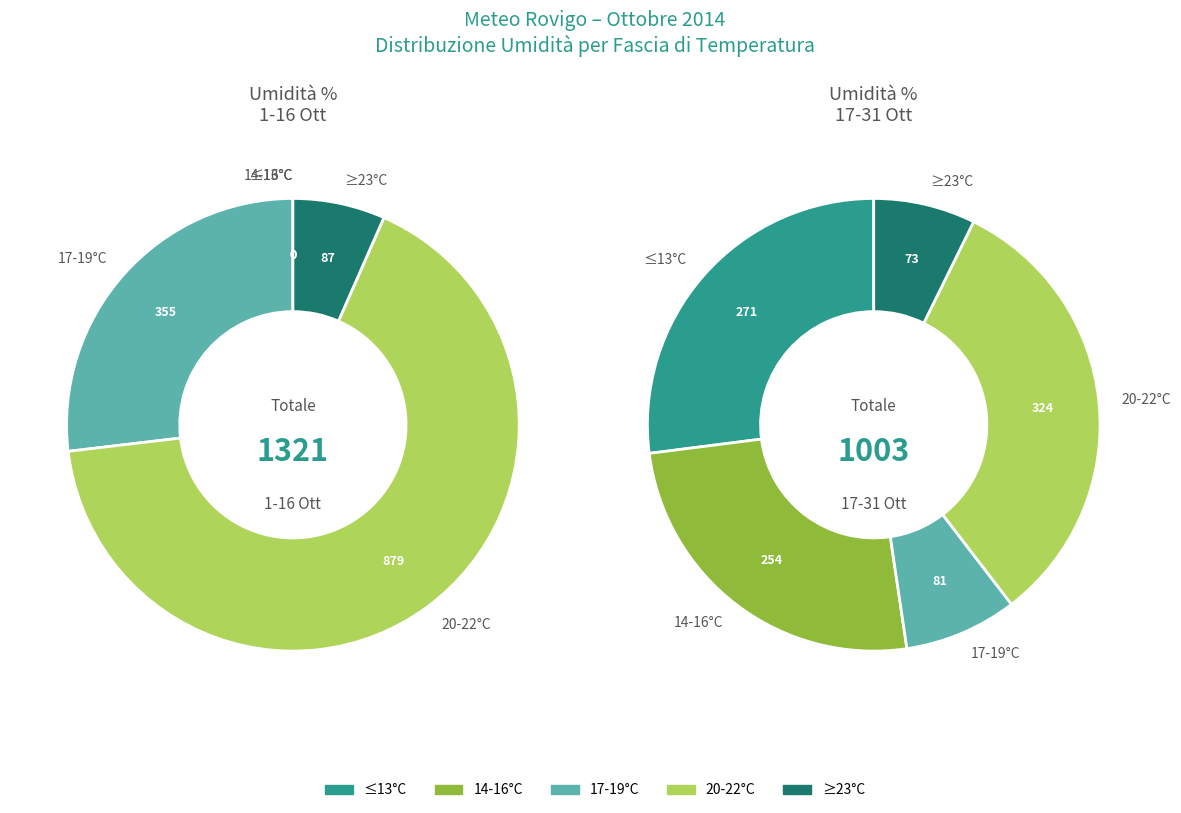

Does 7 represent more than half of the total?

No